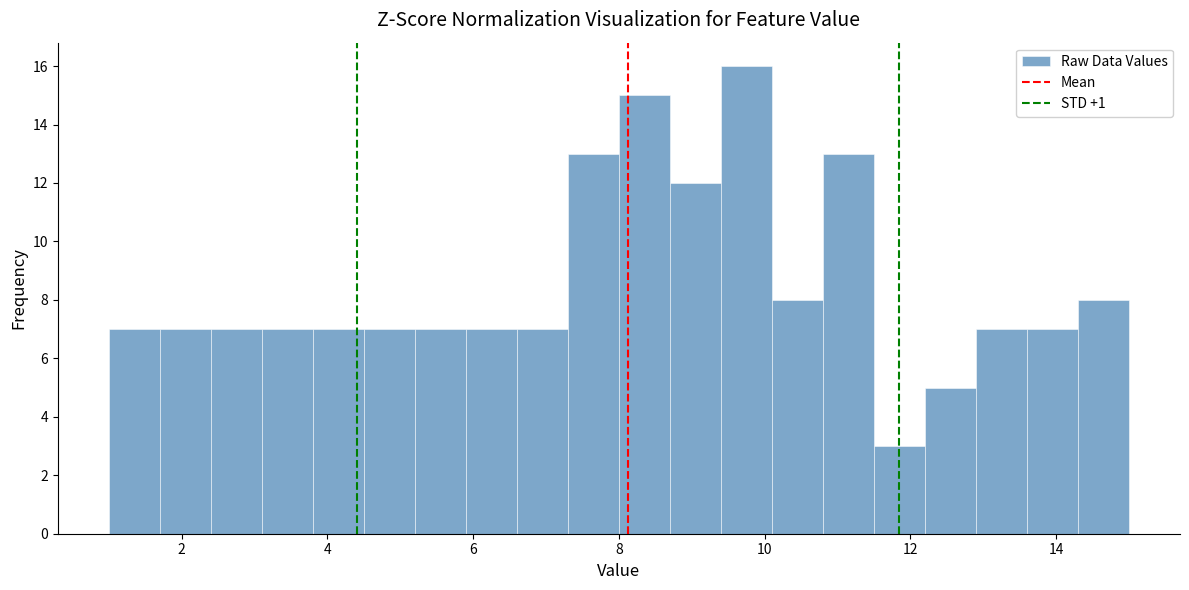

Around what value on the x-axis is the tallest bar? Give the approximate position of its centre, as read against the axis.

9.8